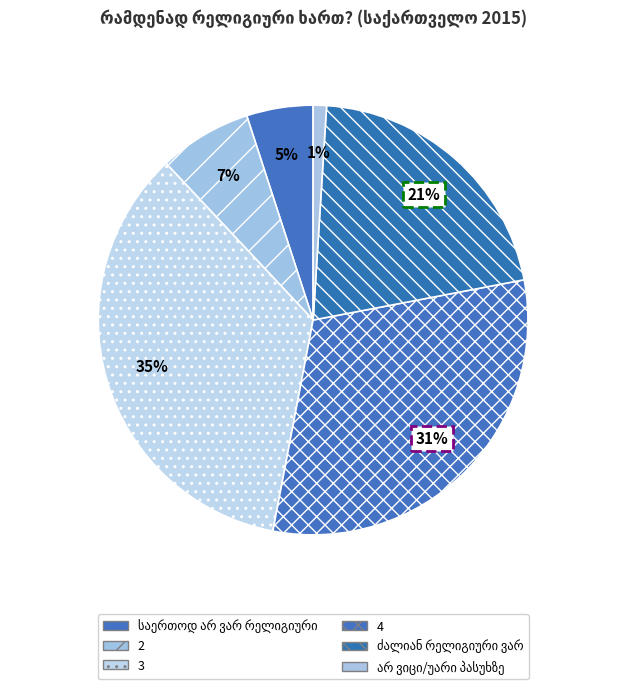

Which slice is the smallest?

არ ვიცი/უარი პასუხზე